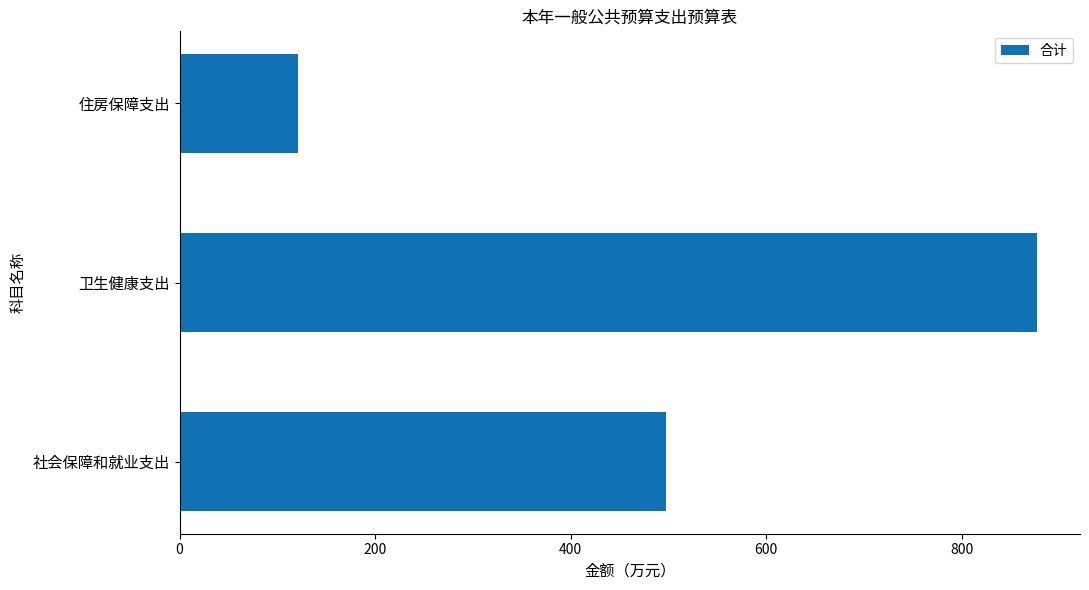

Approximately how many times larger is the value at 社会保障和就业支出 compared to 卫生健康支出?

0.6